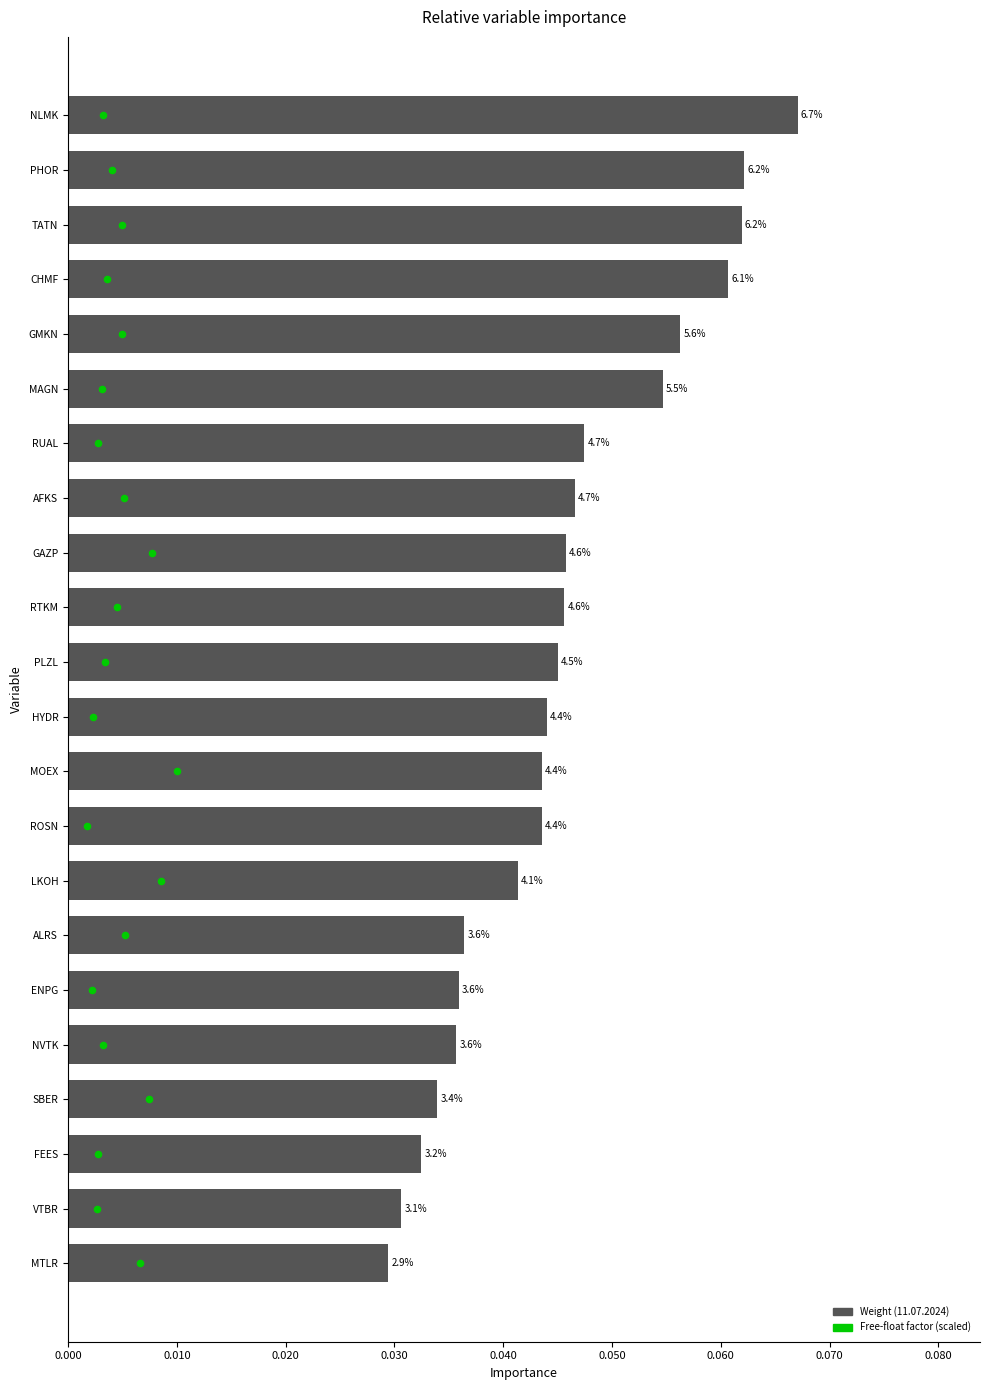

Is the value of Weight (11.07.2024) at 0.080 greater than the value of Free-float factor at 0.090?

No